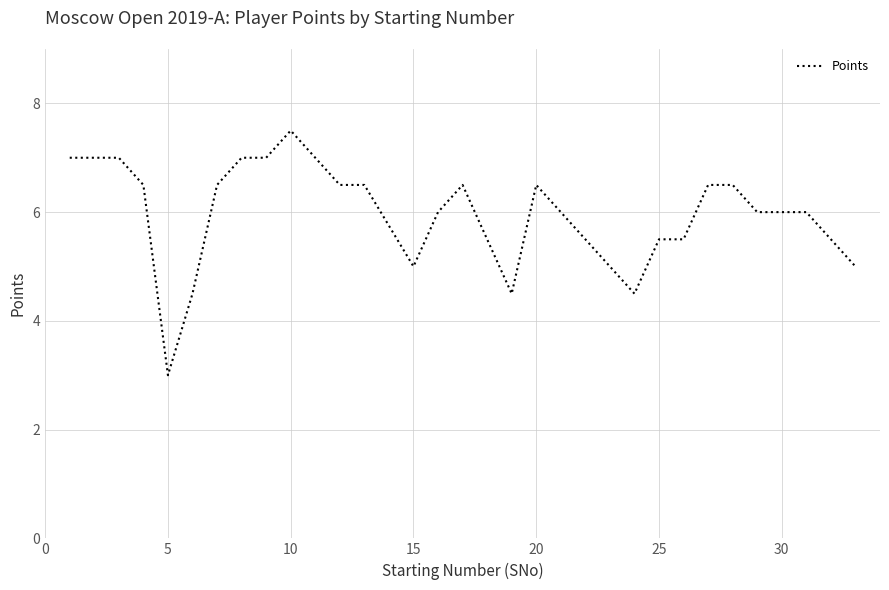

What is the difference between the maximum and minimum values?

4.5